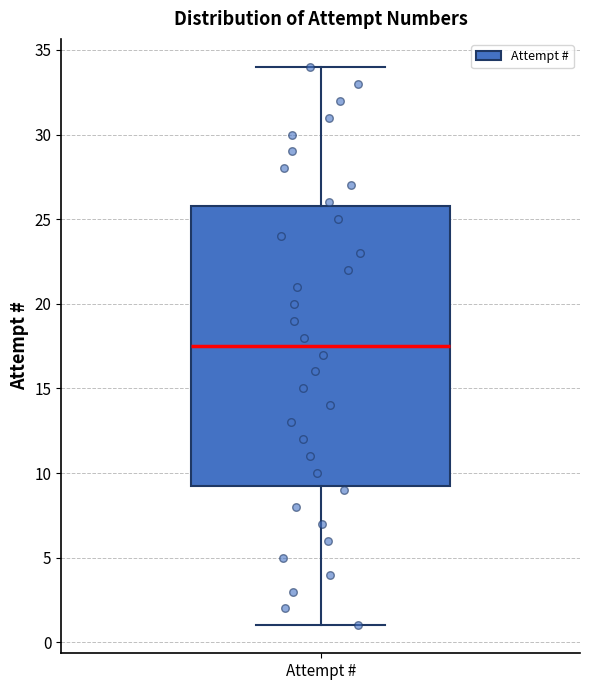

Read this box plot against the y-axis: the position of the median line, the range covered by the box, and the ends of both whiskers. The values are not printed on the chart, so give them approximately, as read against the axis.

median 17.5, box 9.5 to 26.0, whiskers 1.0 to 34.0